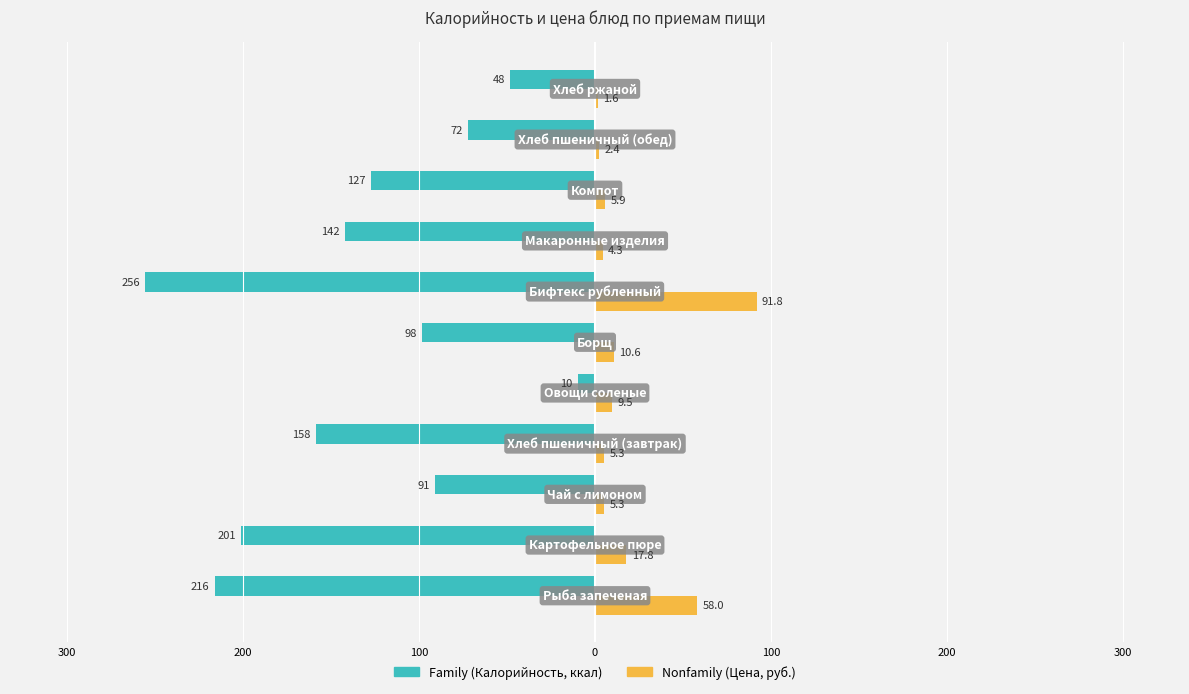

What is the value of the Nonfamily bar at the 5th from the left?

9.5